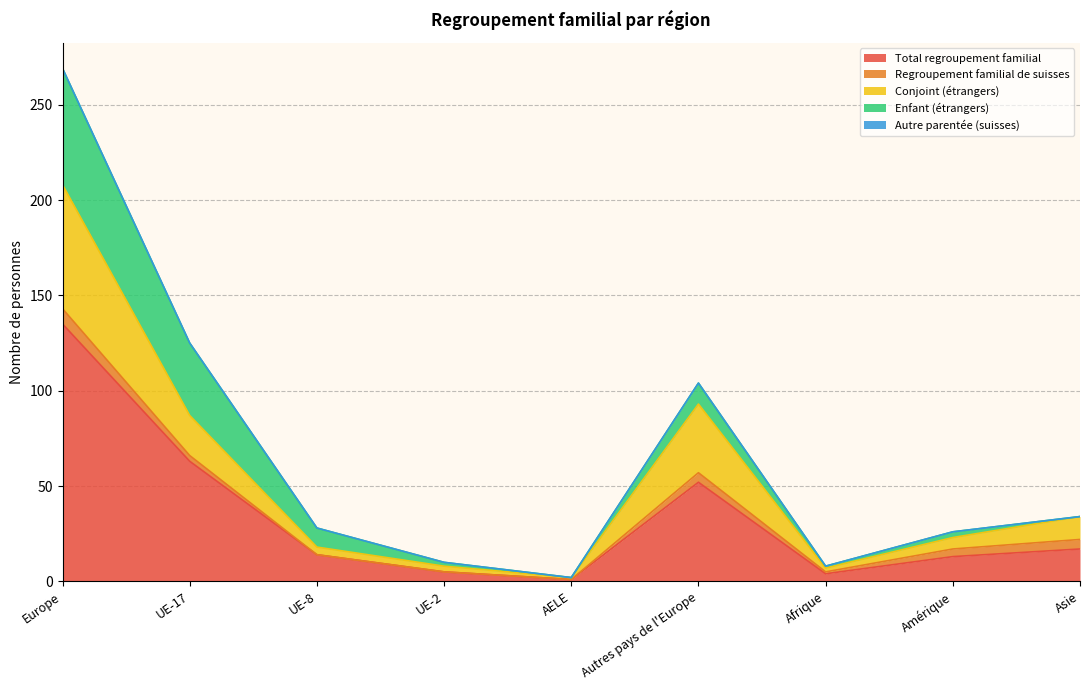

What is the sum of the Conjoint (étrangers) values at Asie and UE-2?

15